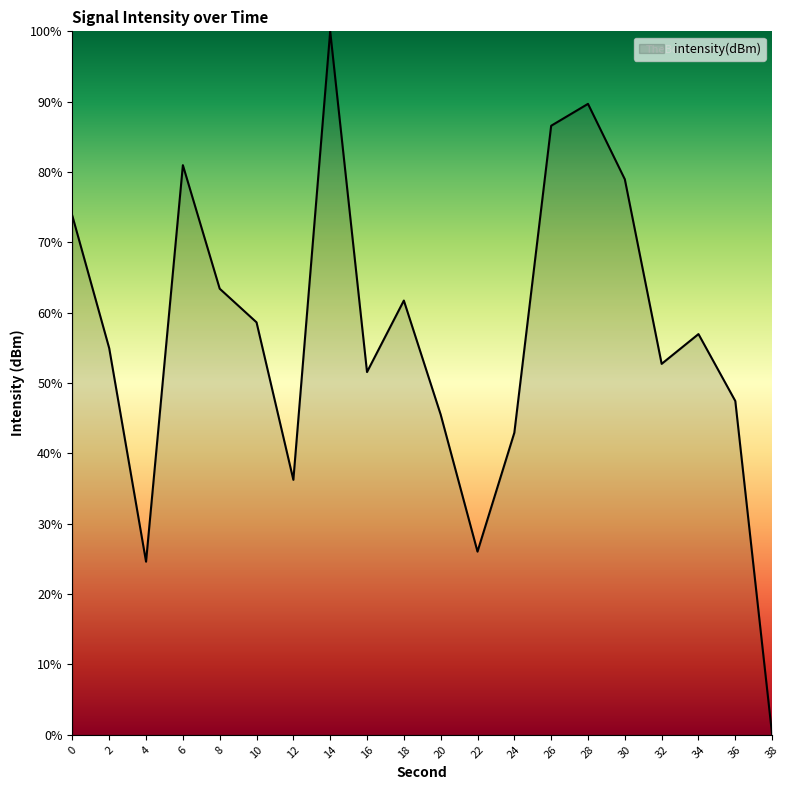

Reading right to left, what are all the values shown in this chart?

38=0.0	36=47.4	34=57.0	32=52.7	30=79.0	28=89.7	26=86.6	24=42.9	22=26.0	20=45.5	18=61.7	16=51.6	14=100.0	12=36.2	10=58.6	8=63.4	6=81.0	4=24.6	2=54.9	0=73.8